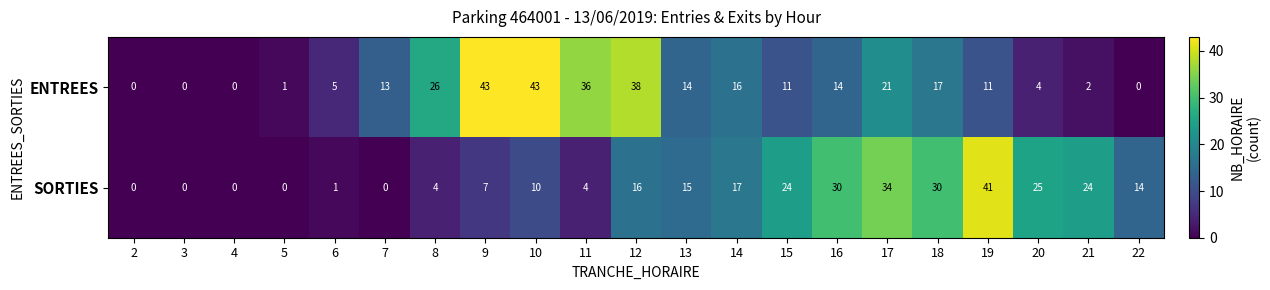

At 15, list the series in order from largest to smallest.

SORTIES, ENTREES